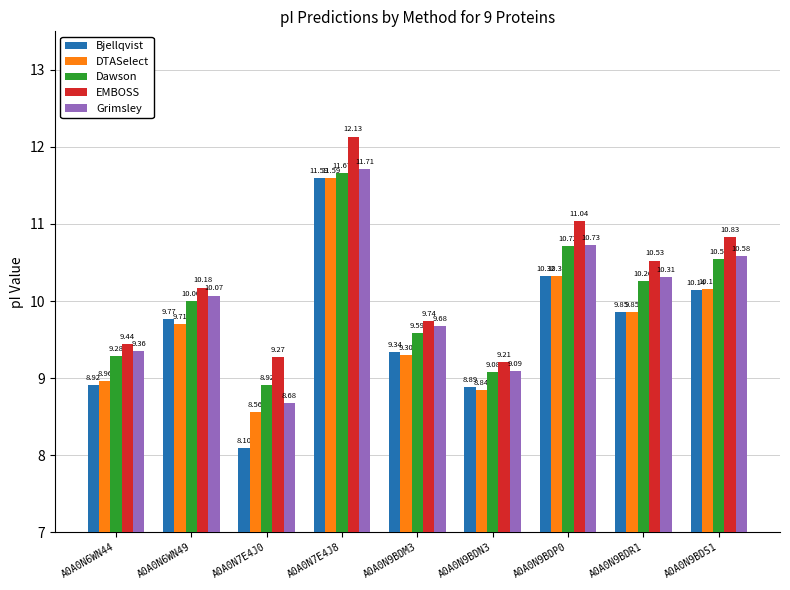

Between A0A0N7E4J0 and A0A0N9BDN3, which series saw the biggest shift?

Bjellqvist